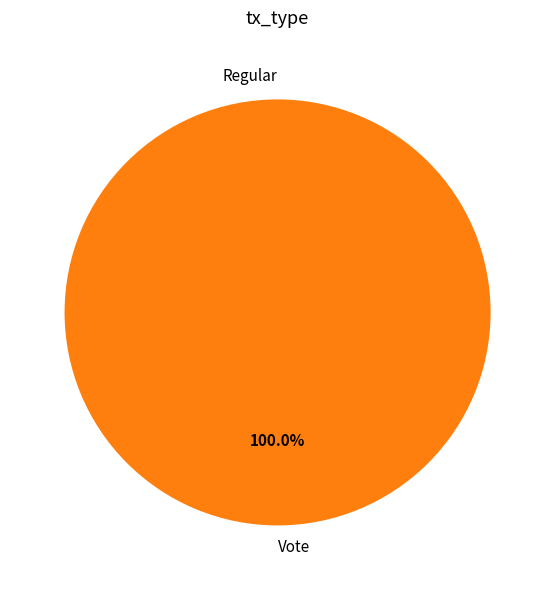

What is the total percentage of Regular and Vote?

100.0%